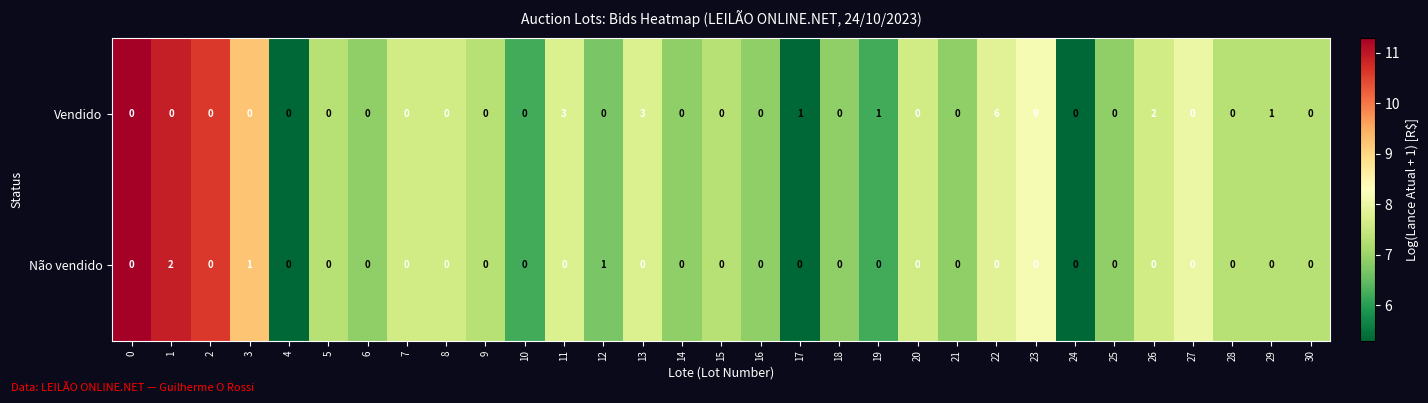

How many series are shown in this chart?

2